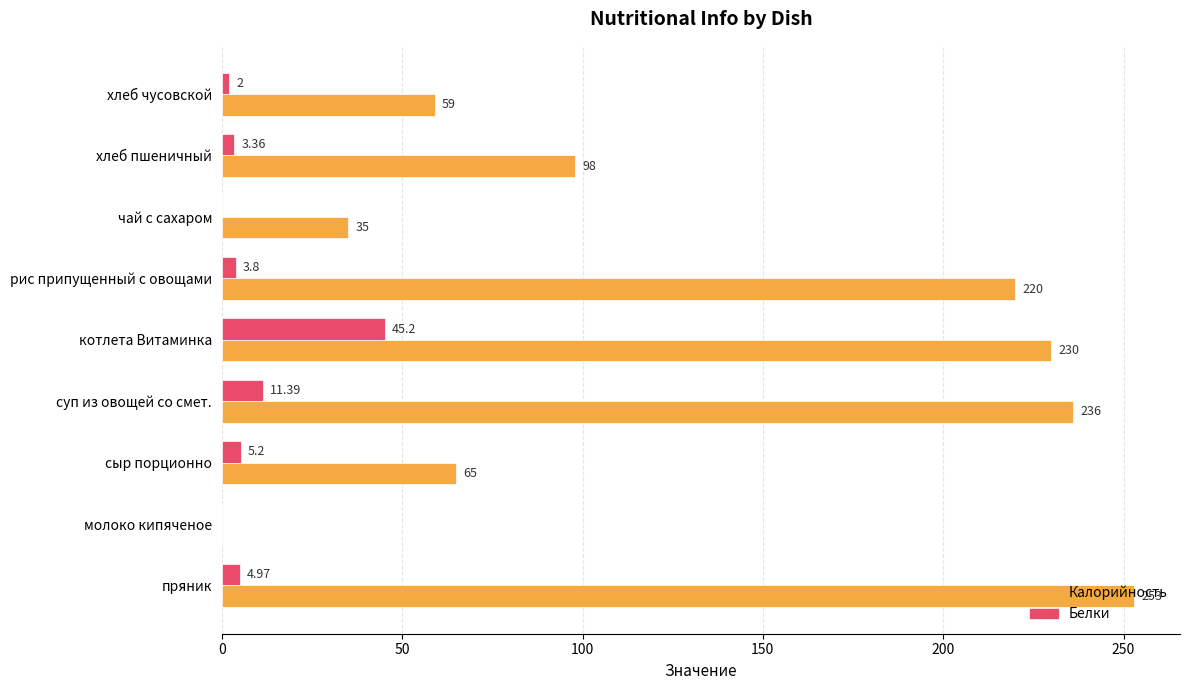

Which series has the largest total across all categories?

Калорийность